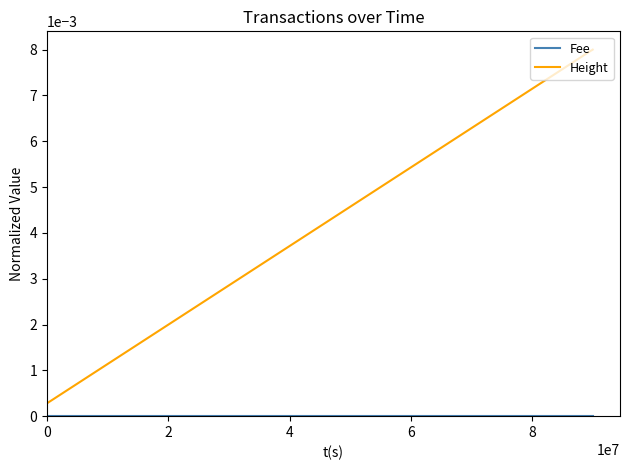

Which series has the largest total across all categories?

Height